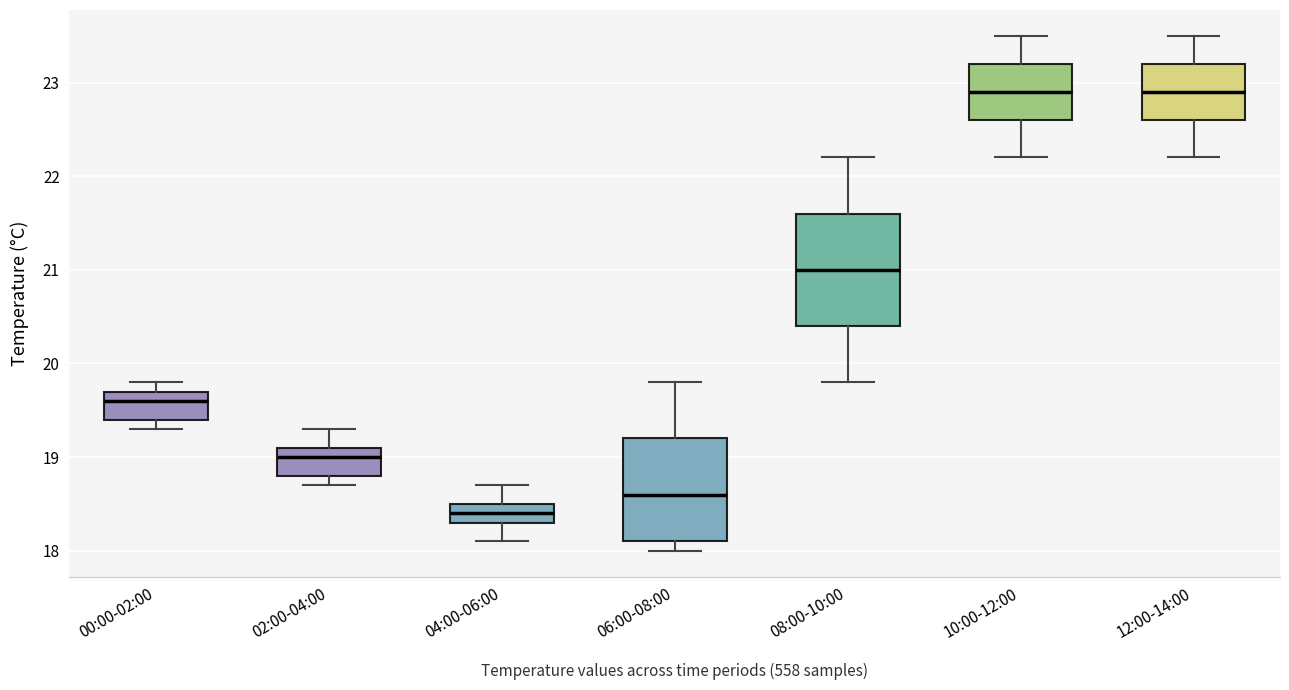

Where does the lower whisker of the box for 12:00-14:00 end on the y-axis? The values are not printed on the chart, so give them approximately, as read against the axis.

22.2